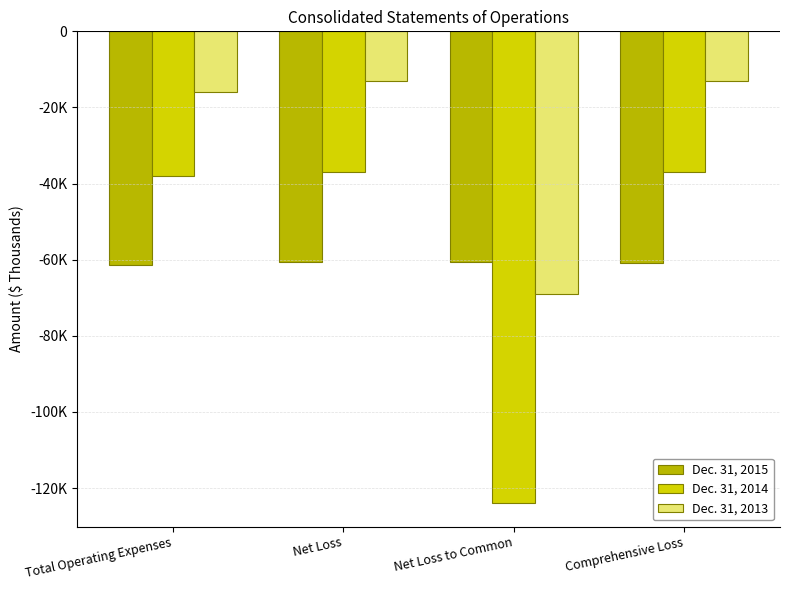

What is the maximum value for Dec. 31, 2014?

-37034